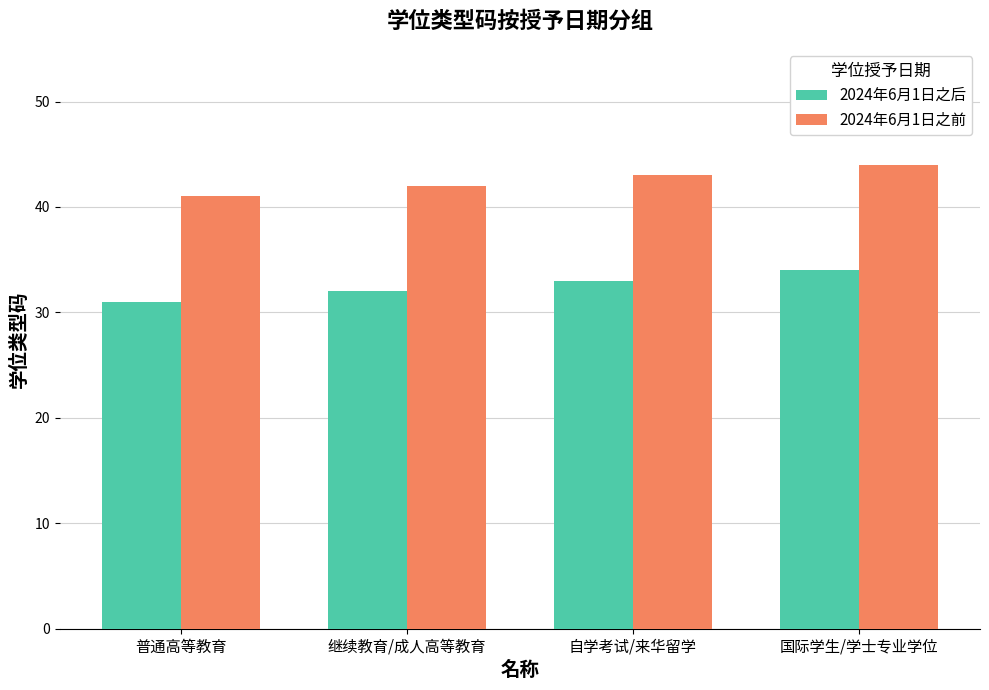

Reading right to left, what are all the values shown in this chart?

2024年6月1日之后: 国际学生/学士专业学位=34	自学考试/来华留学=33	继续教育/成人高等教育=32	普通高等教育=31
2024年6月1日之前: 国际学生/学士专业学位=44	自学考试/来华留学=43	继续教育/成人高等教育=42	普通高等教育=41